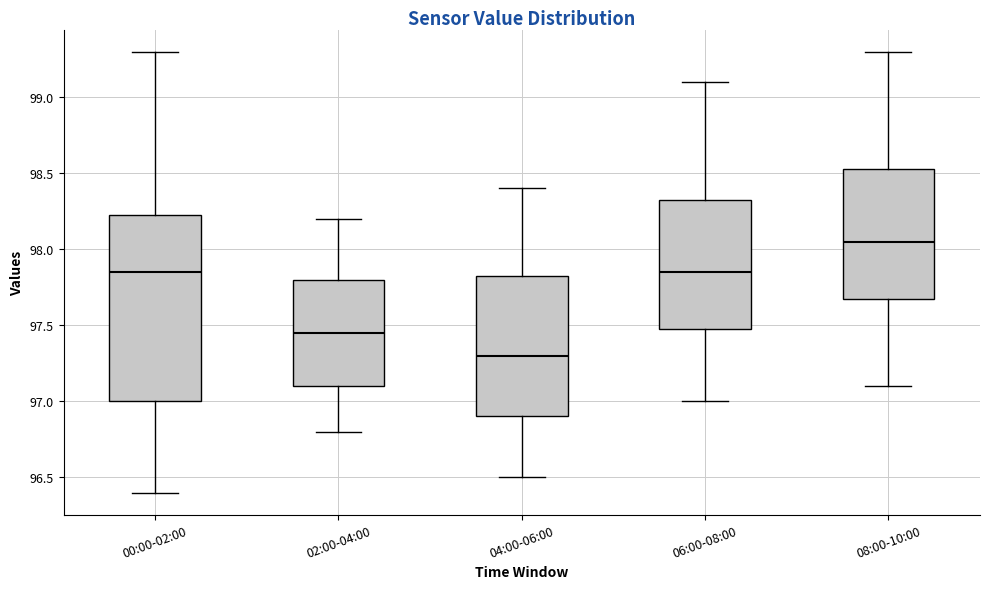

Comparing the boxes themselves (not the whiskers), which one is the tallest?

00:00-02:00